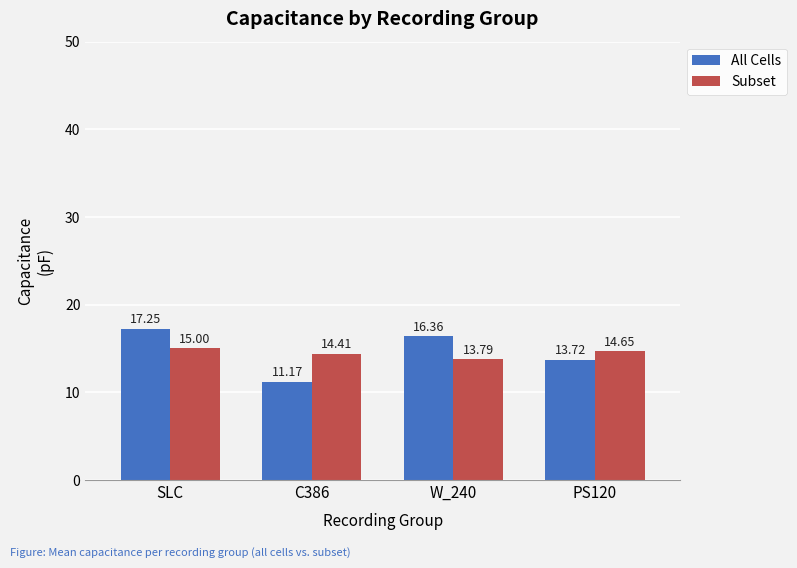

Are the bars horizontal?

No